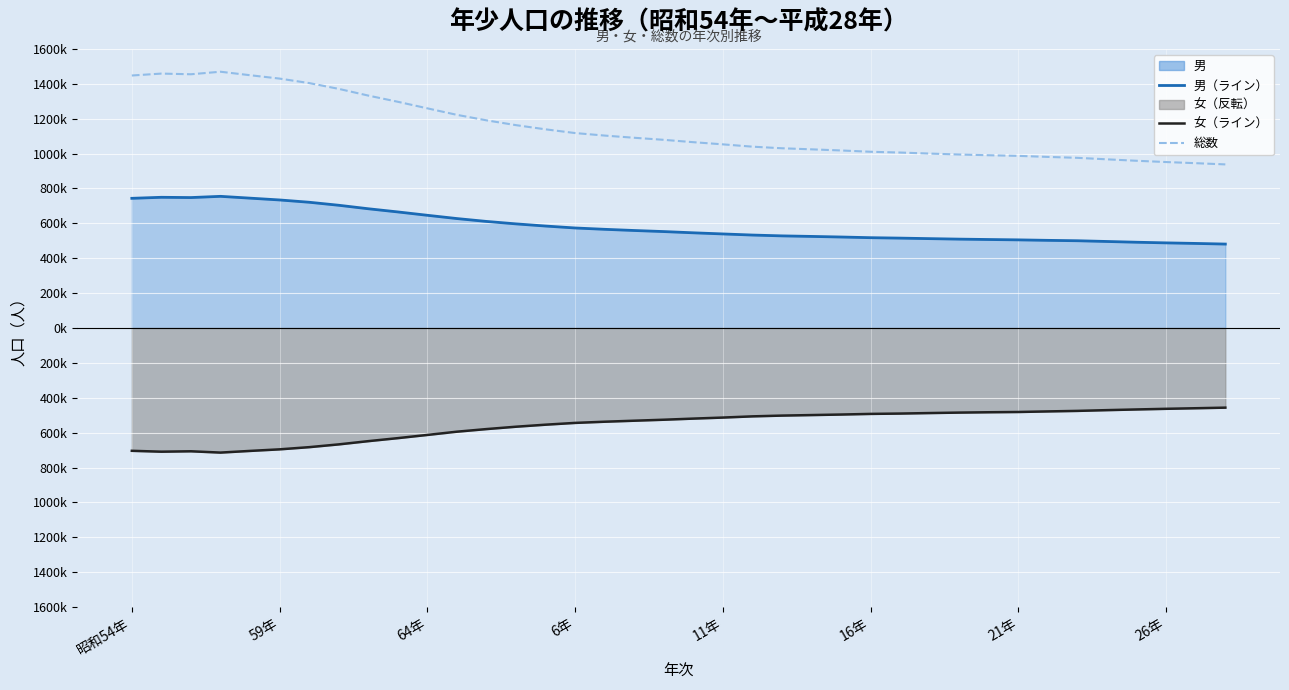

How many data points does each series have?

38